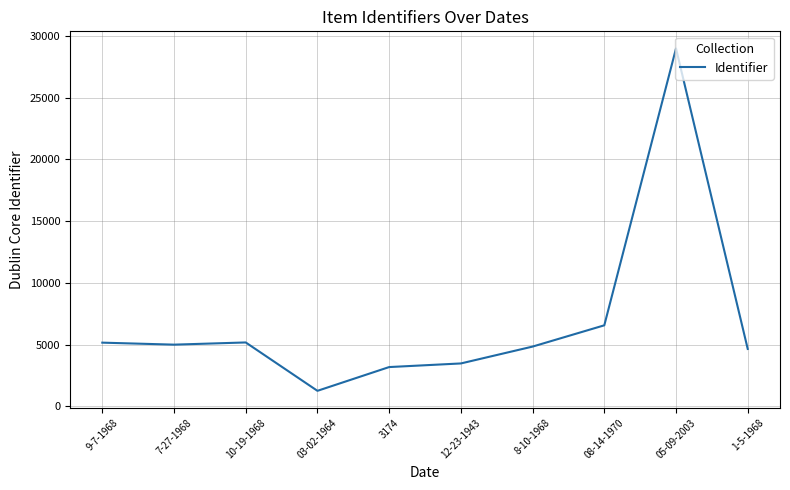

What value does the data have at 10-19-1968, to the nearest 50?

5150